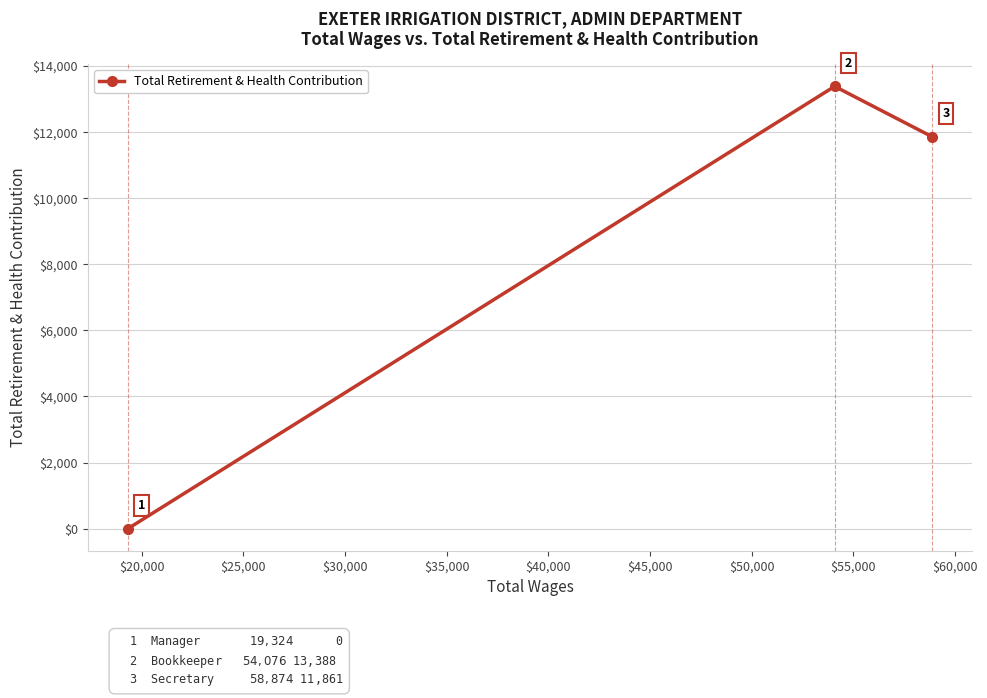

What is the difference between the maximum and second lowest values?

1527